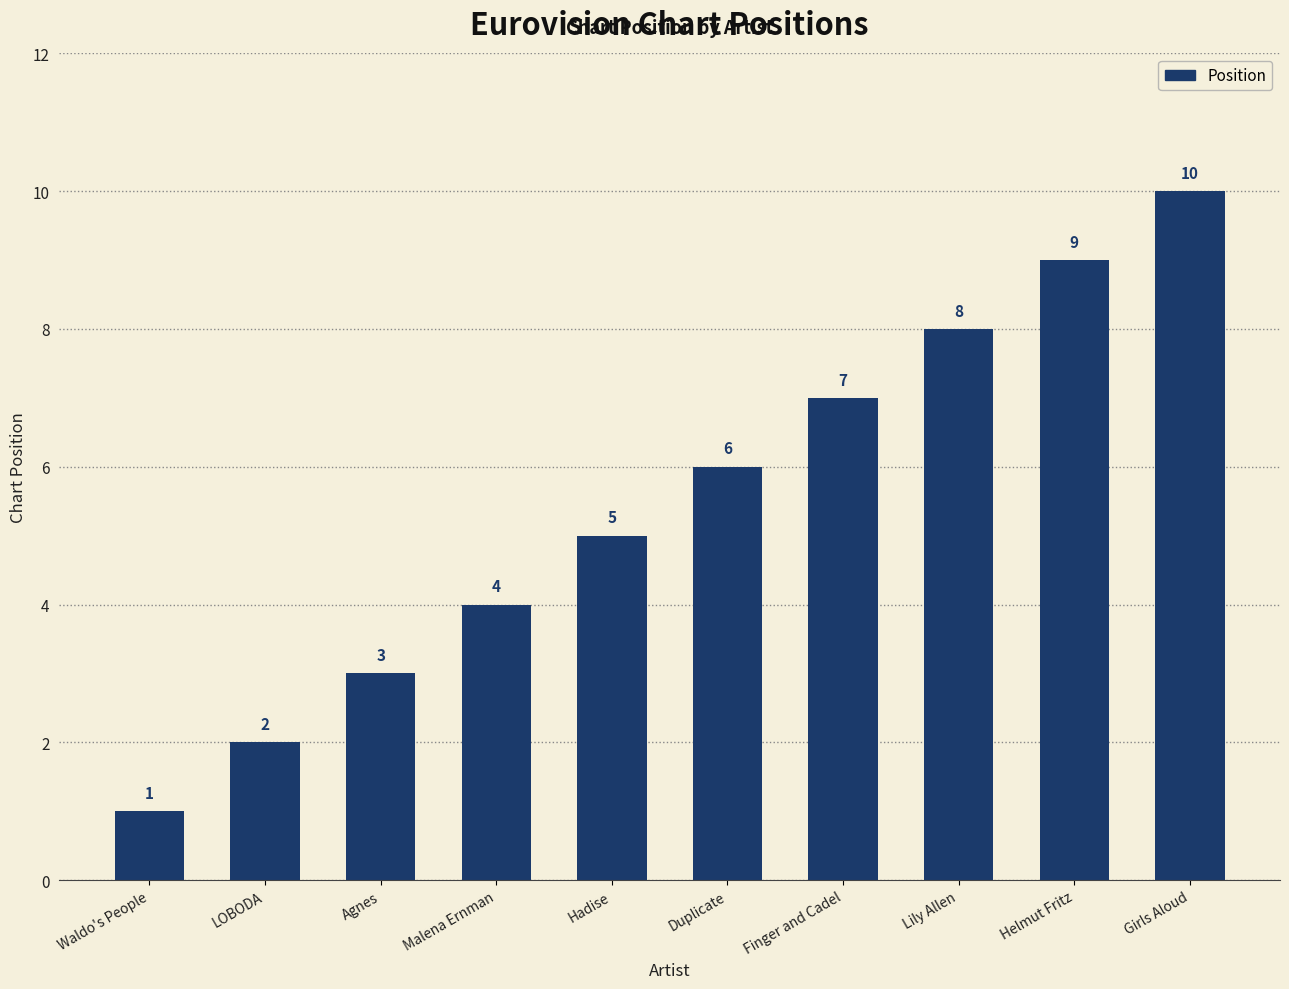

True or false: the data shows 1 at Agnes.

False